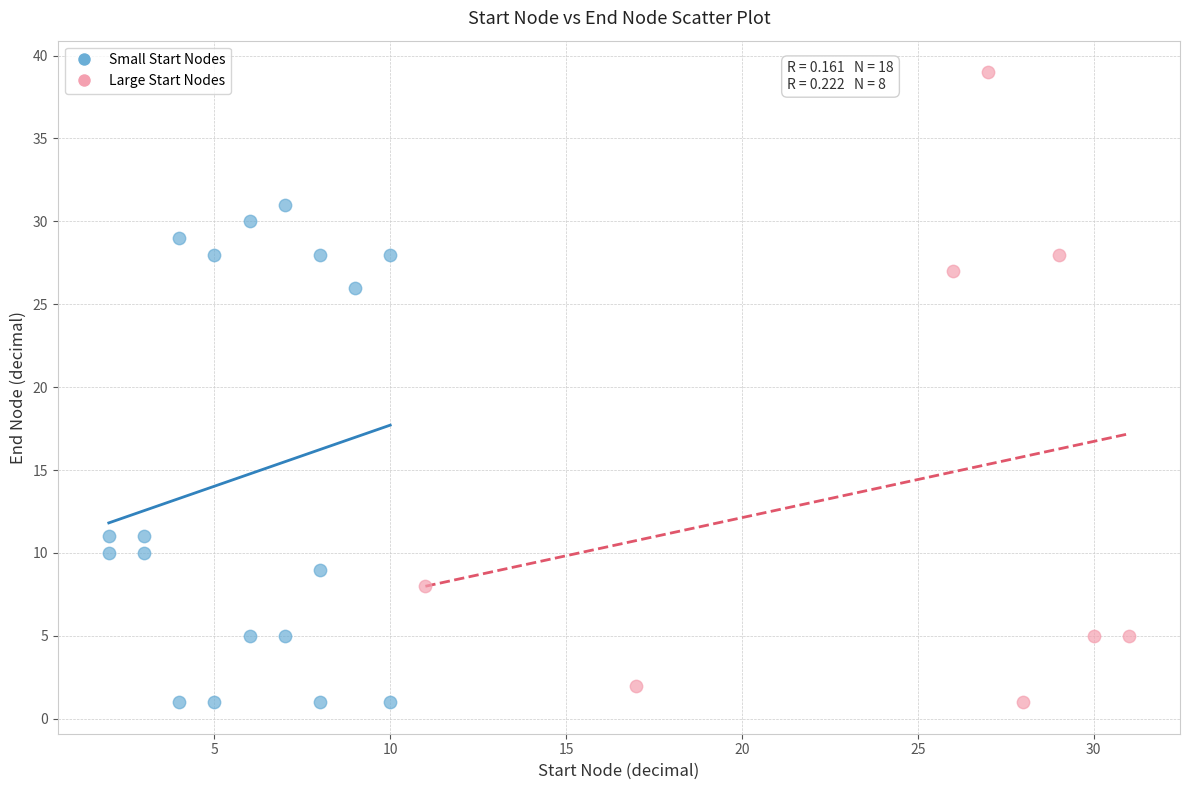

What are all the series names shown in the legend?

Small Start Nodes, Large Start Nodes